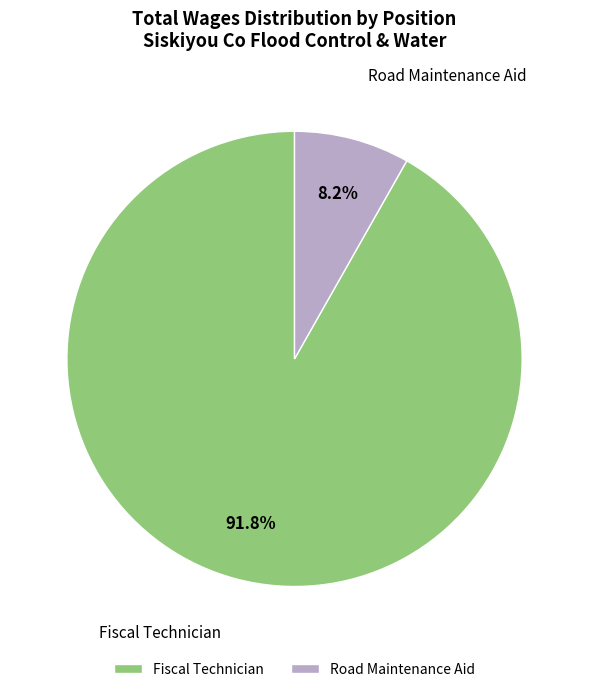

Between Road Maintenance Aid and Fiscal Technician, which is larger?

Fiscal Technician